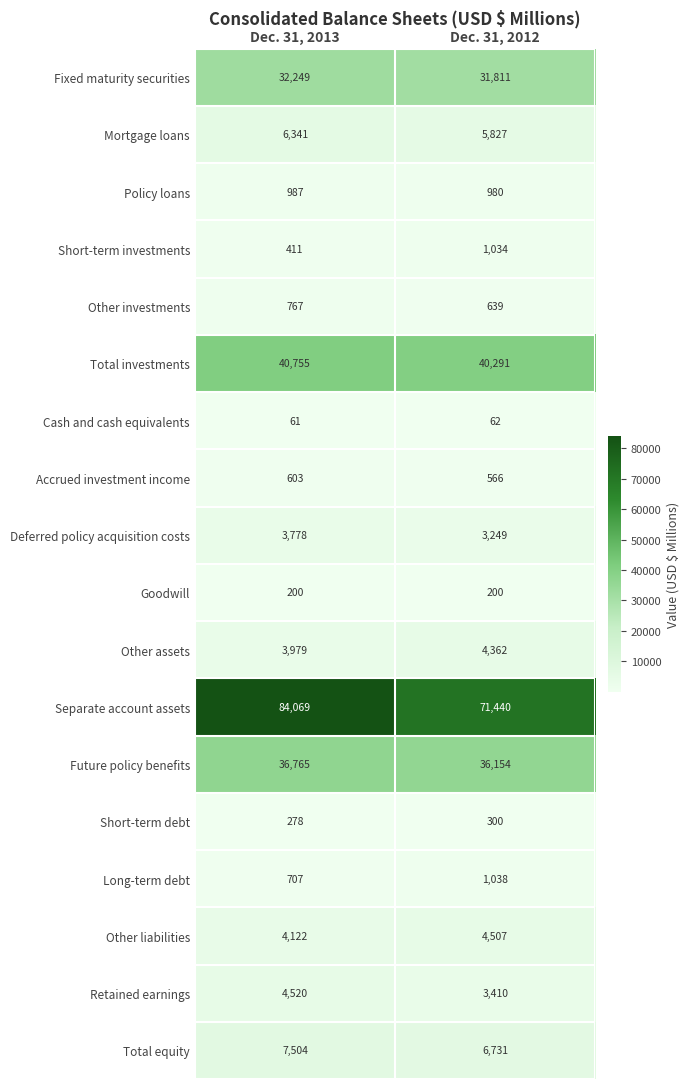

At which category is the sum across all series the highest?

Dec. 31, 2013